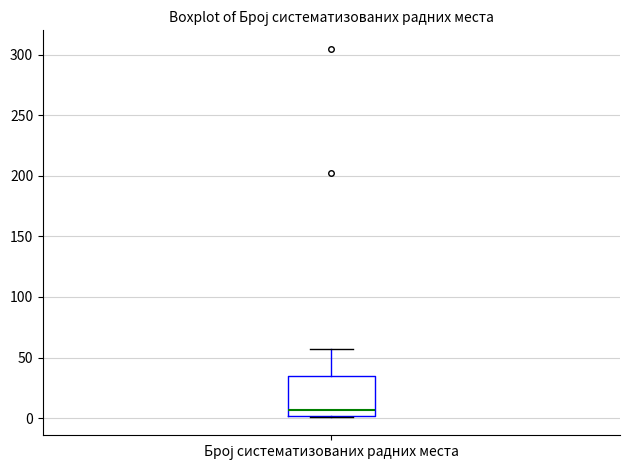

Read this box plot against the y-axis: the position of the median line, the range covered by the box, and the ends of both whiskers. The values are not printed on the chart, so give them approximately, as read against the axis.

median 5, box 0 to 35, whiskers 0 to 55